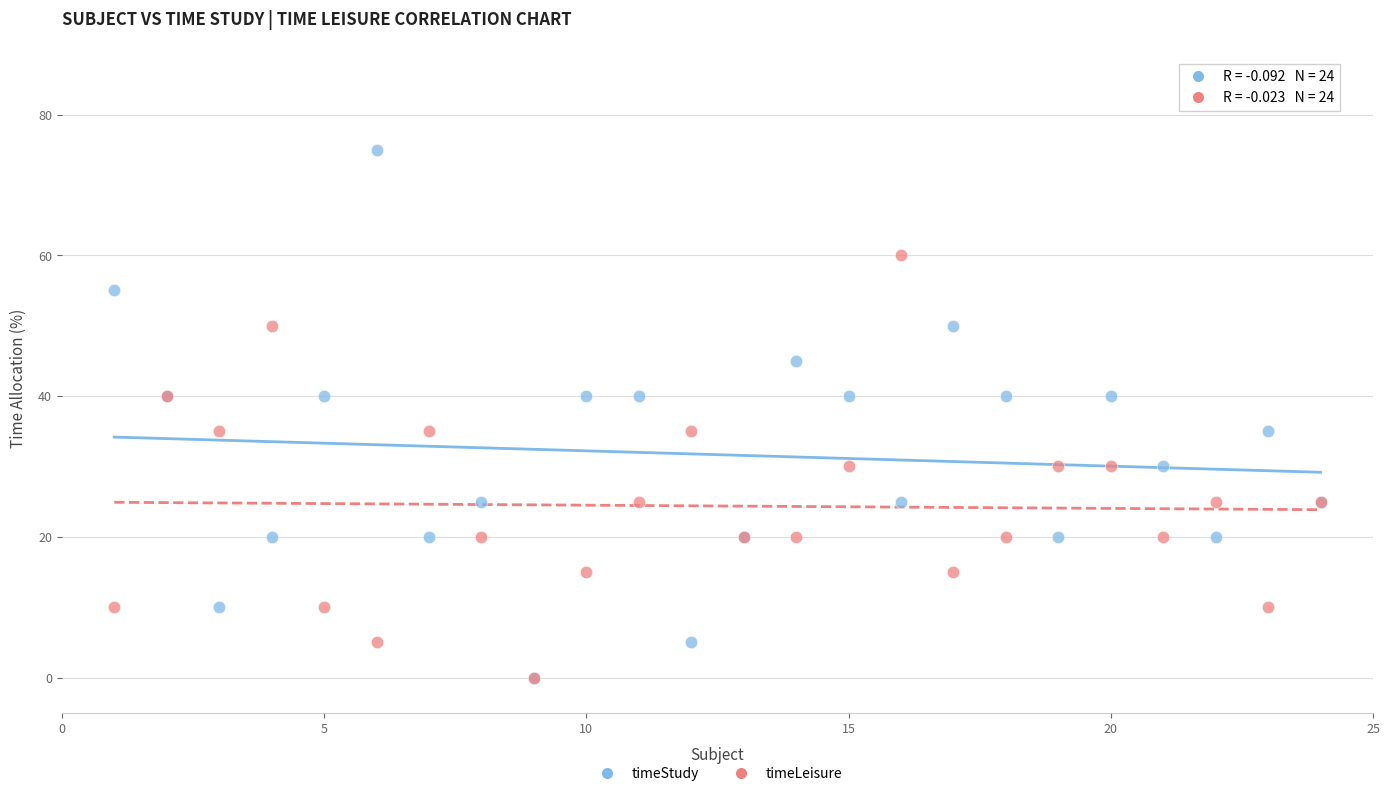

What are all the series names shown in the legend?

timeStudy, timeLeisure